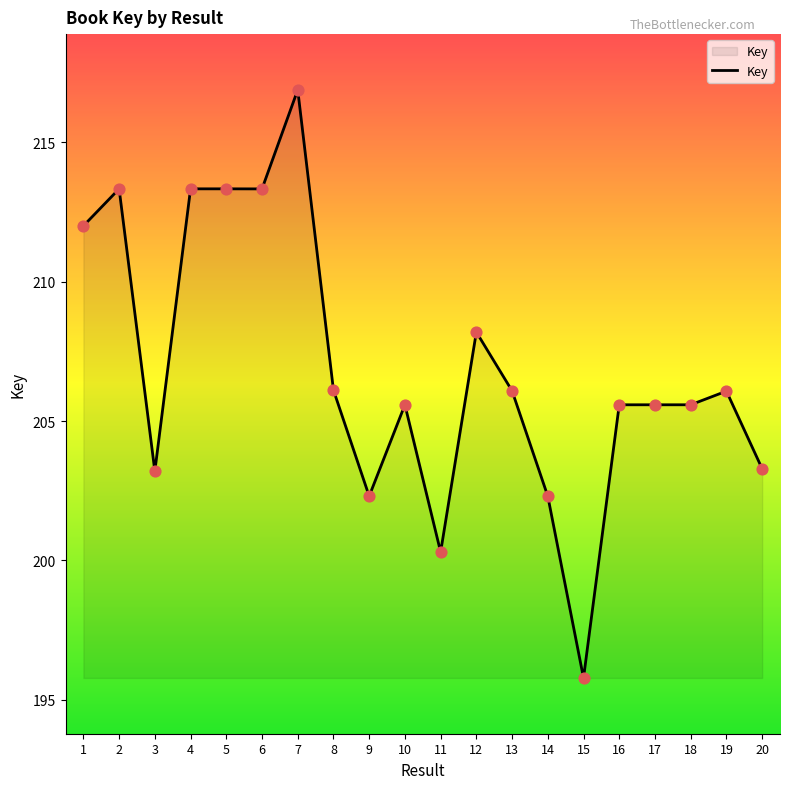

What is the change in value from 8 to 14?

-3806884